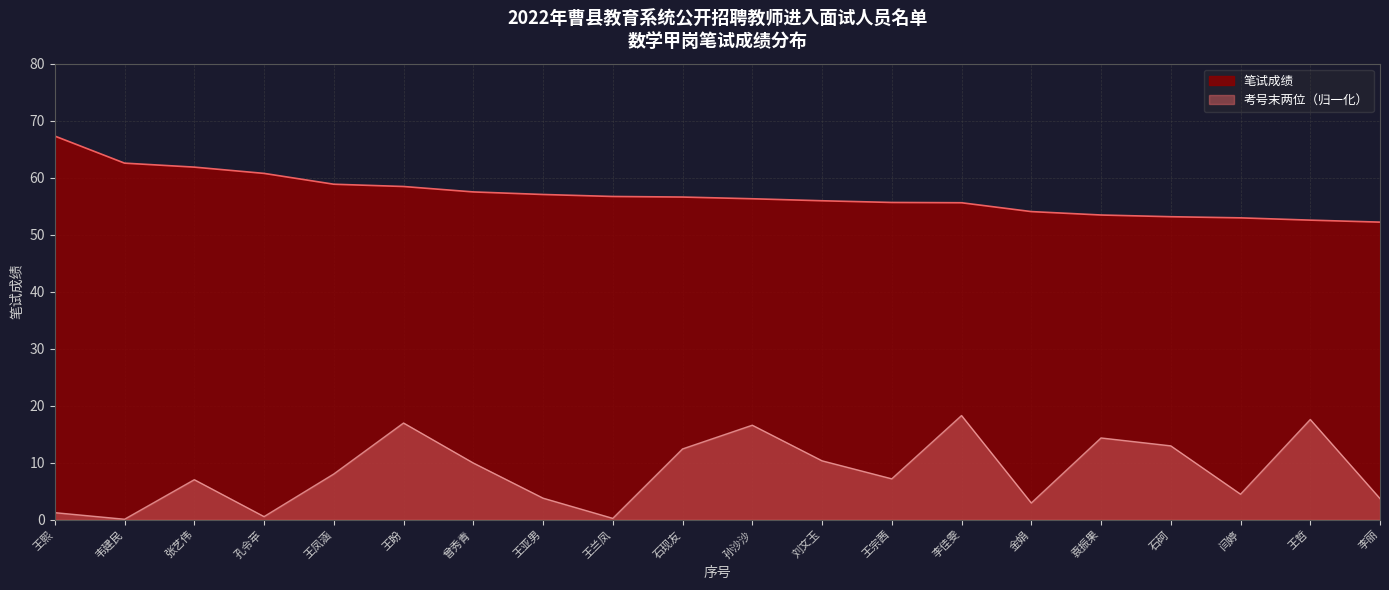

Between 王凤涵 and 李丽, which series saw the biggest shift?

笔试成绩